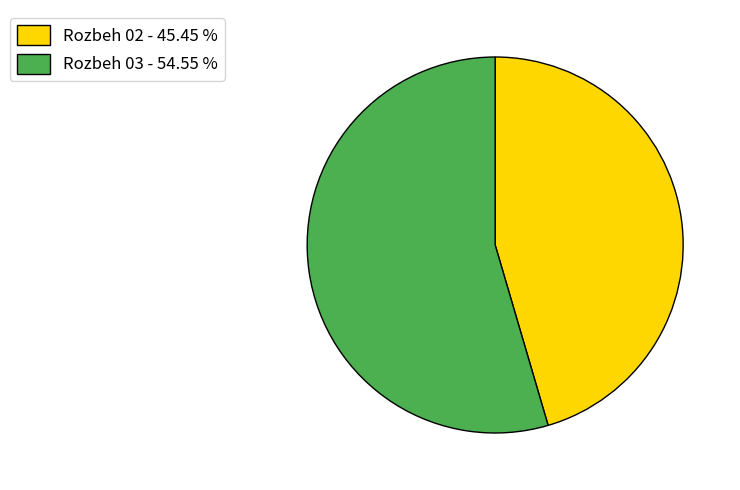

Which slice represents more than half of the pie?

Rozbeh 03